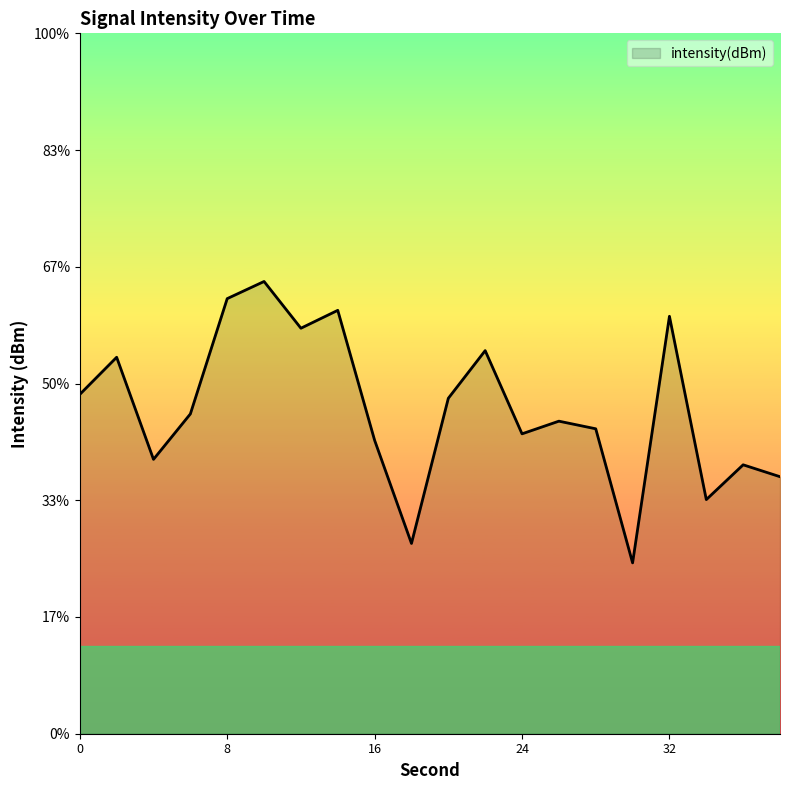

Rank the categories by value from lowest to highest.

30, 18, 34, 38, 36, 4, 16, 24, 28, 26, 6, 20, 0, 2, 22, 12, 32, 14, 8, 10